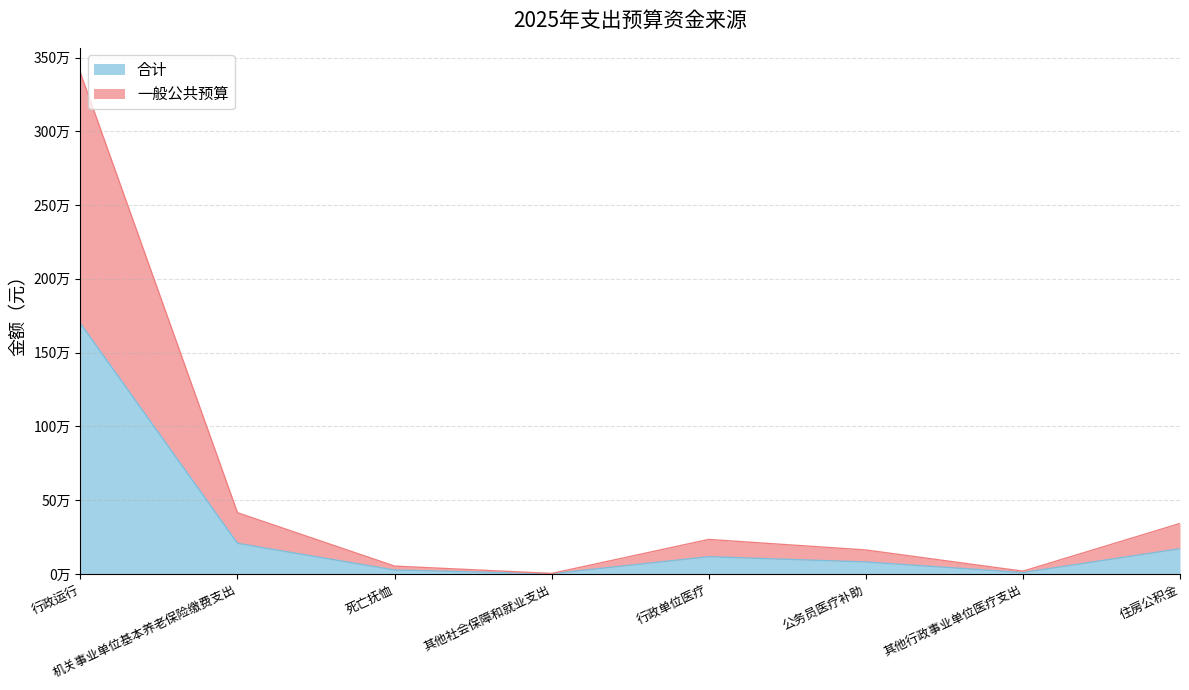

Reading left to right, list all the values displayed in this chart.

合计: 1697906.0	207517.8	26676.0	1761.6	117018.8	81294.0	9471.0	171118.3
一般公共预算: 3395812.0	415035.5	53352.0	3523.1	234037.5	162588.0	18941.9	342236.6